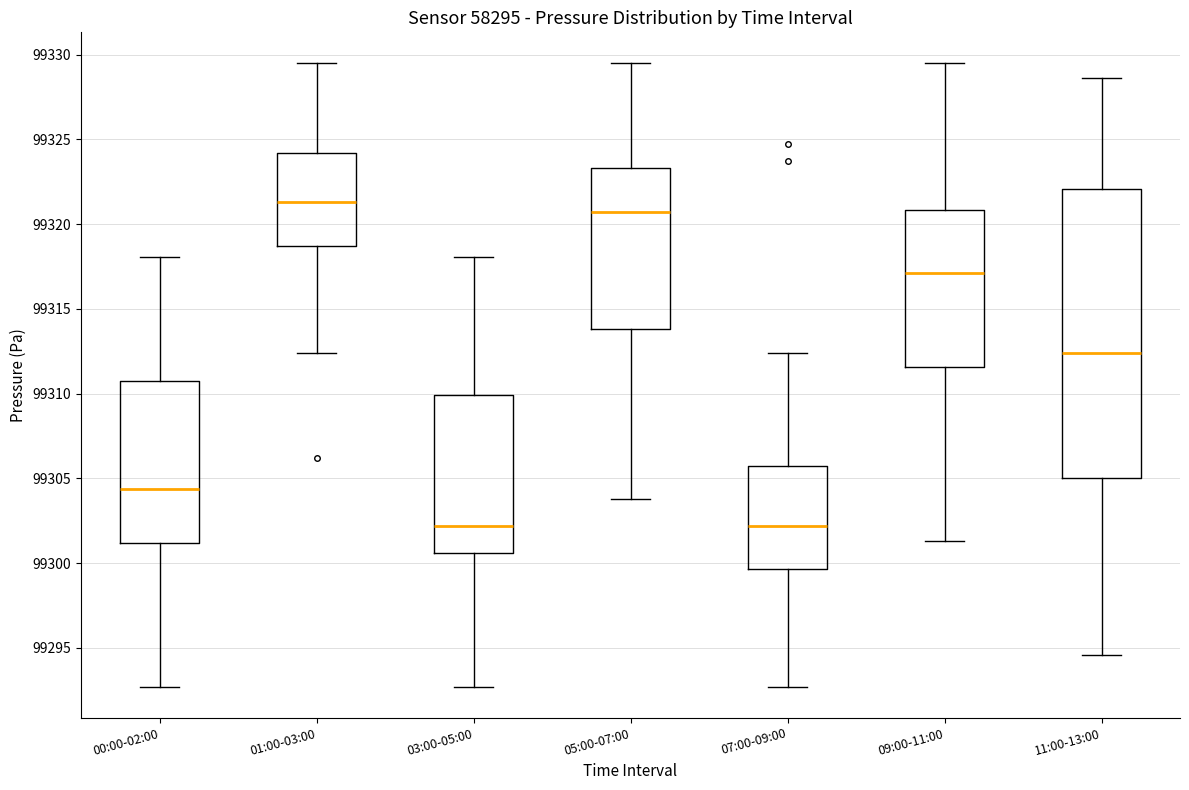

Comparing the boxes themselves (not the whiskers), which one is the tallest?

11:00-13:00